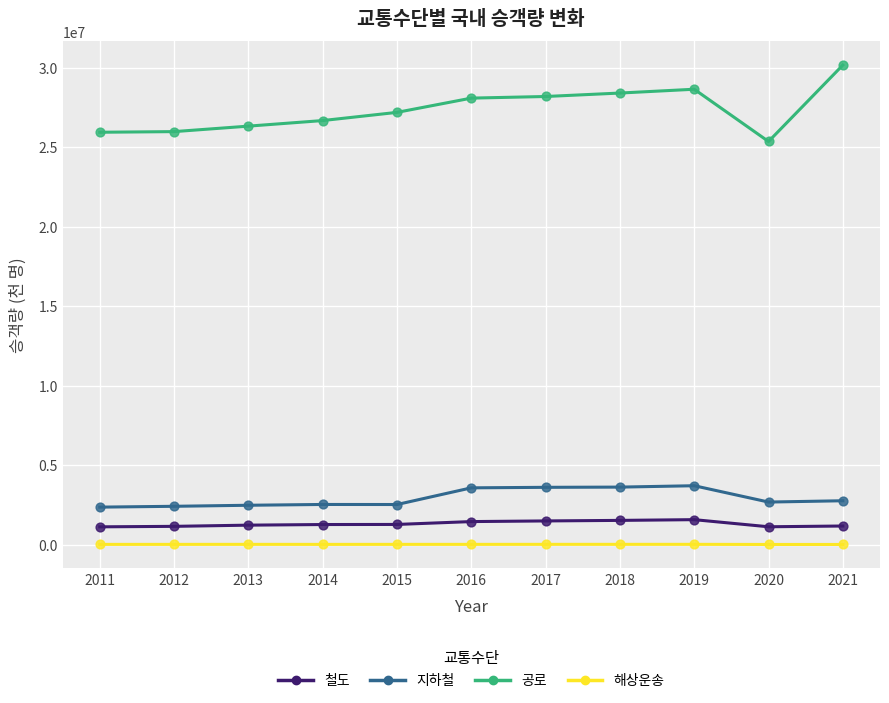

Which series has the largest total across all categories?

공로